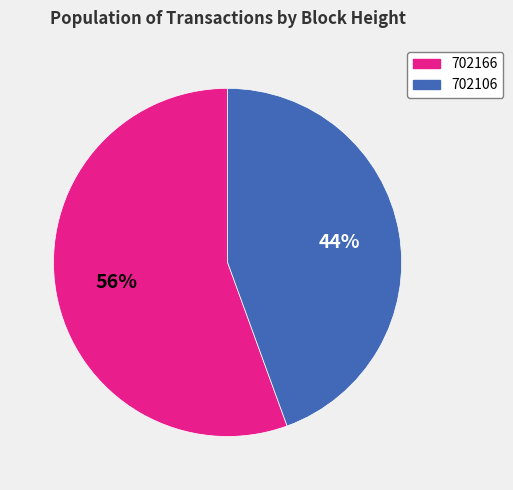

What percentage is the 702166 slice, to the nearest percent?

56%